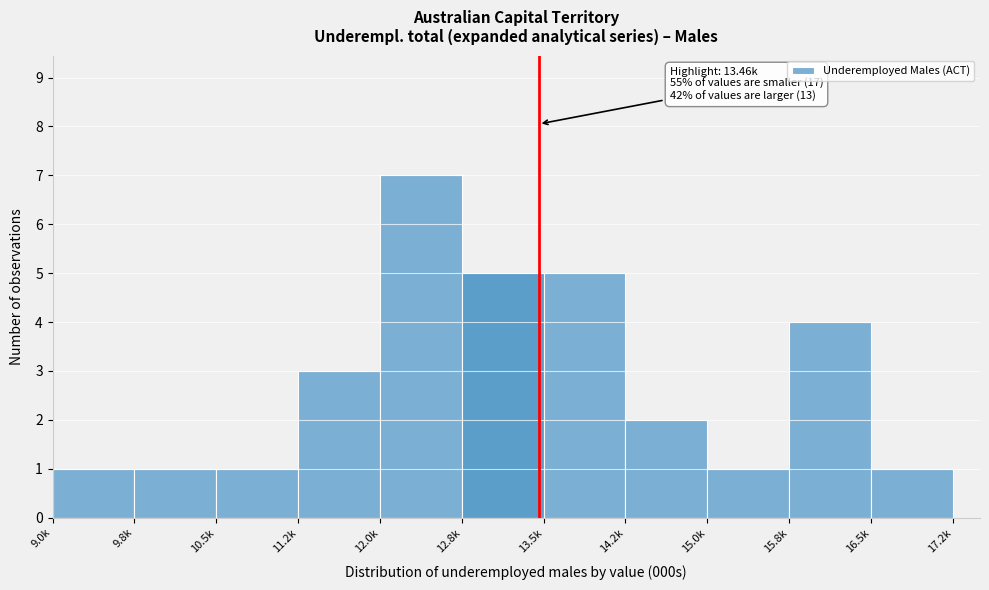

Reading right to left, transcribe all the data shown in this chart.

16.5k=1	15.8k=4	15.0k=1	14.2k=2	13.5k=5	12.8k=5	12.0k=7	11.2k=3	10.5k=1	9.8k=1	9.0k=1